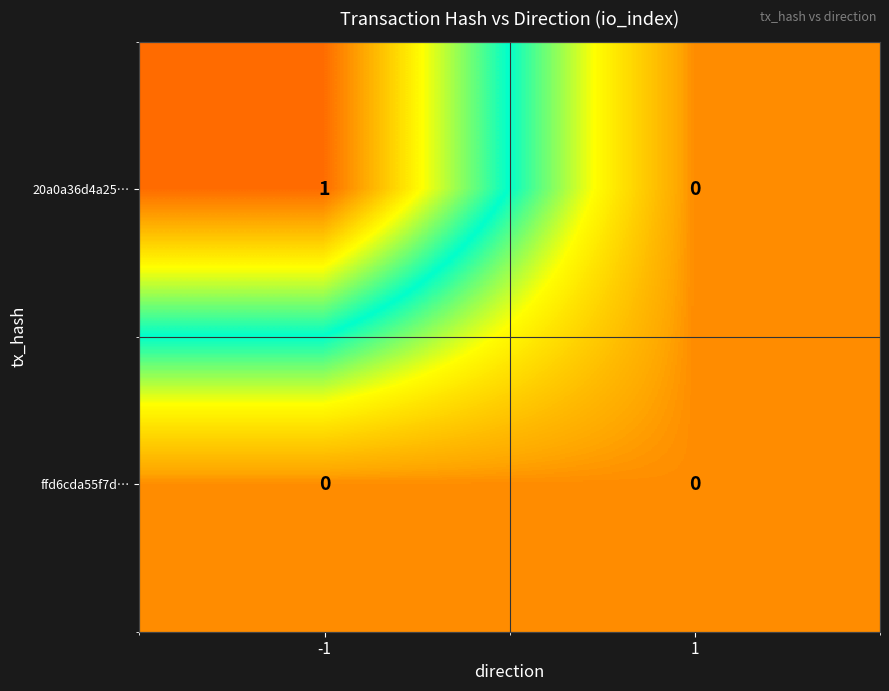

Reading right to left, extract all data points from this chart.

20a0a36d4a25…: 0	1
ffd6cda55f7d…: 0	0